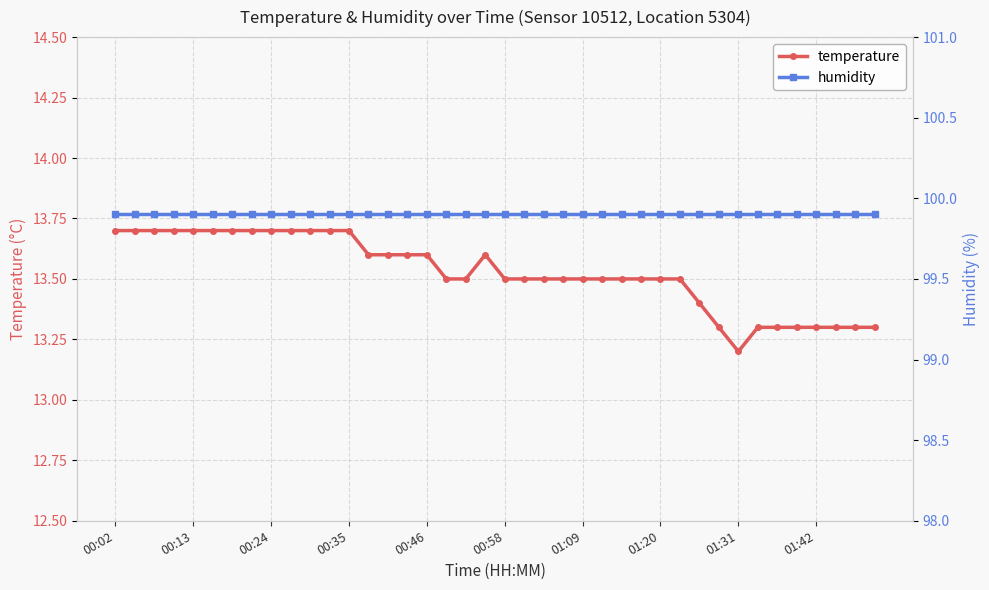

List the series in order of their overall mean, lowest first.

temperature, humidity